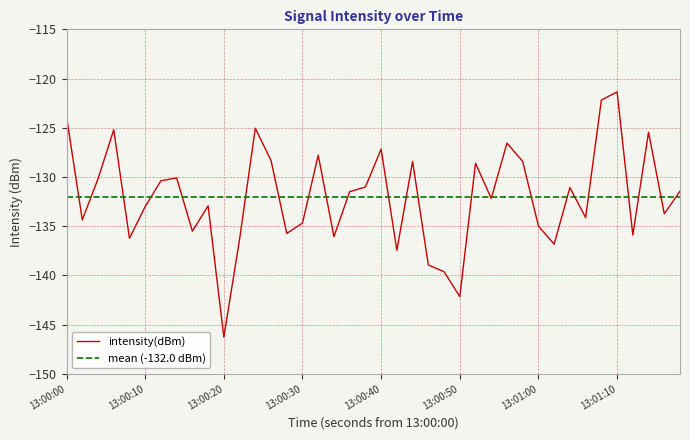

Is it true that intensity(dBm) equals -133.0 at 13:00:10?

True